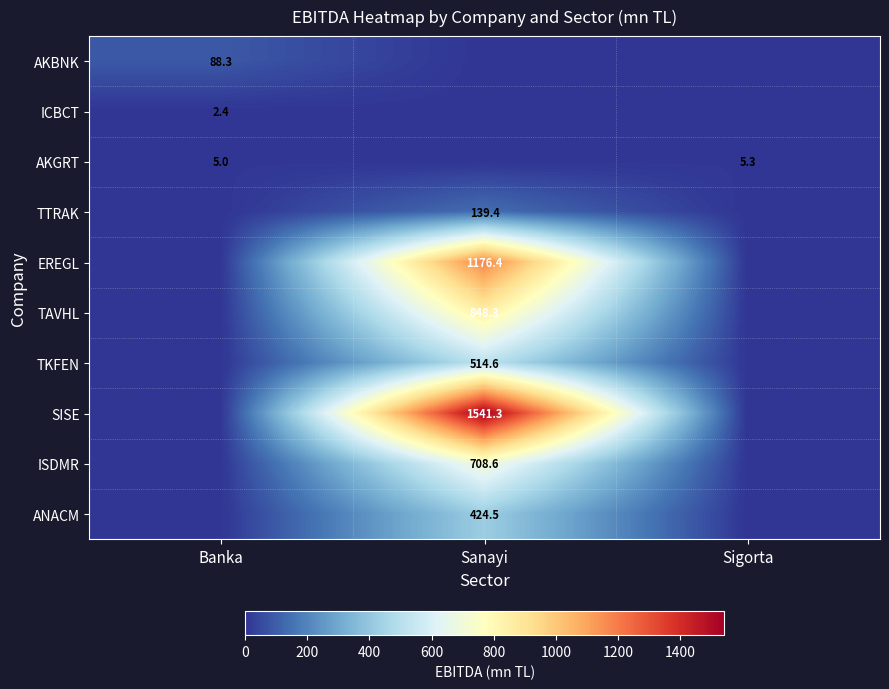

How many categories are shown in the chart?

3